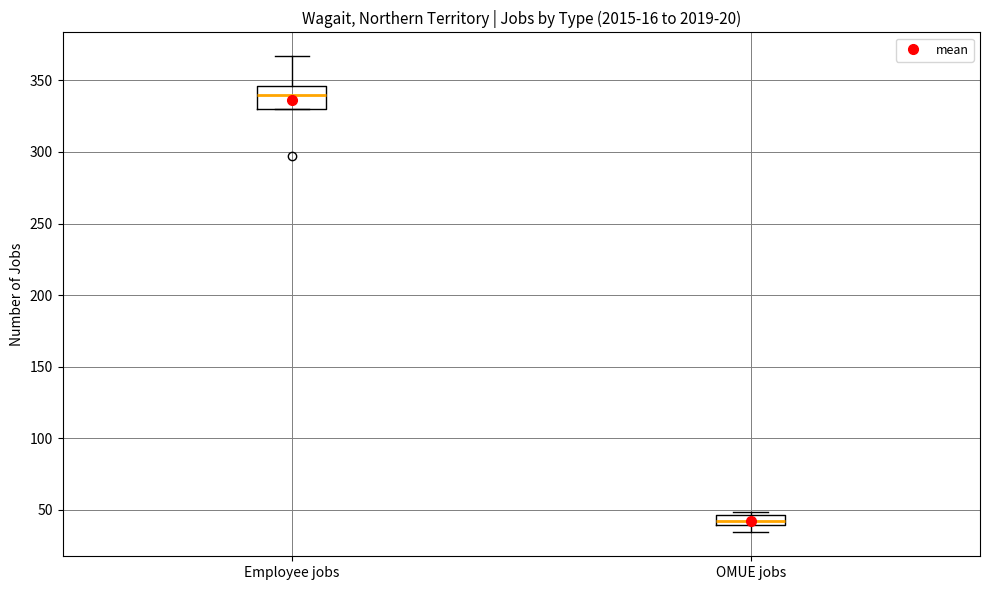

Which box has the highest median line?

Employee jobs